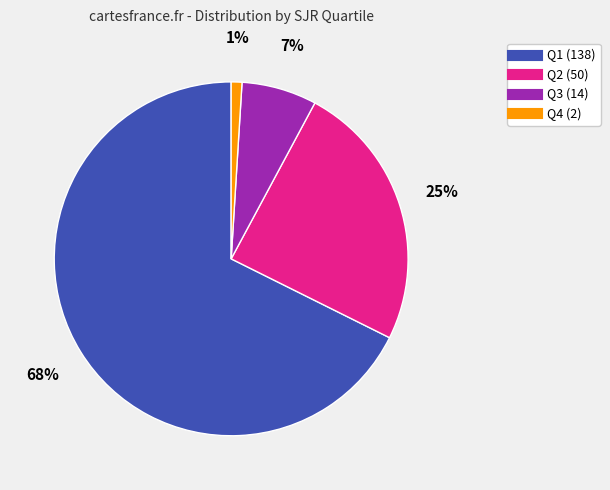

True or false: Q4 accounts for 1% of the total.

True